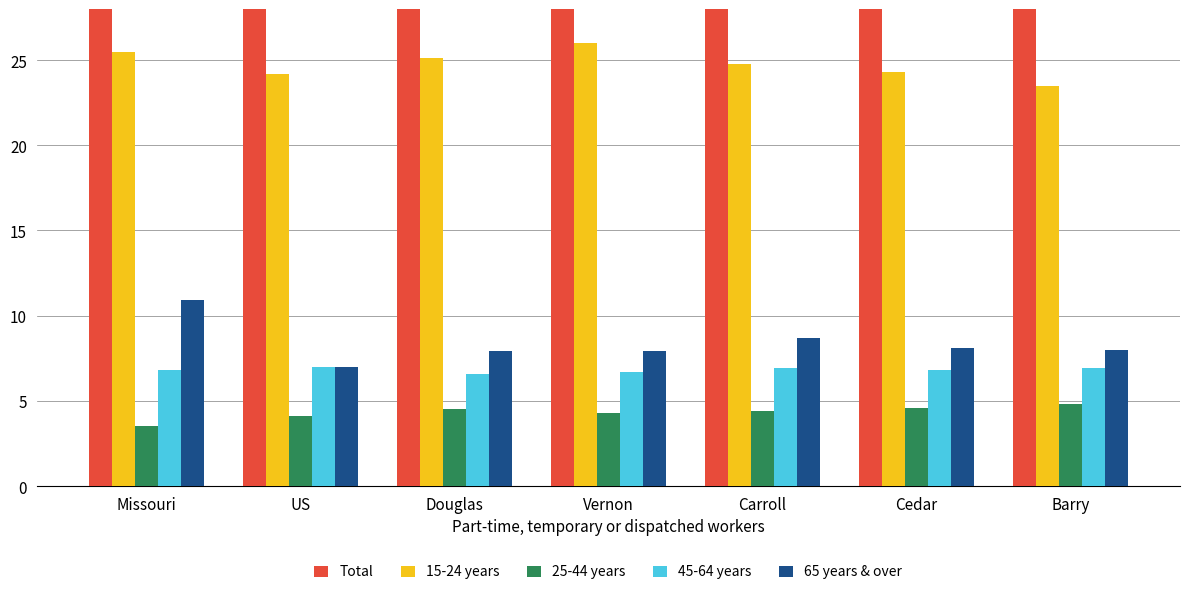

Reading left to right, what are all the values shown in this chart?

Total: 106.6	105.2	58.5	72.3	76.2	79.1	81.7
15-24 years: 25.5	24.2	25.1	26.0	24.8	24.3	23.5
25-44 years: 3.5	4.1	4.5	4.3	4.4	4.6	4.8
45-64 years: 6.8	7.0	6.6	6.7	6.9	6.8	6.9
65 years & over: 10.9	7.0	7.9	7.9	8.7	8.1	8.0